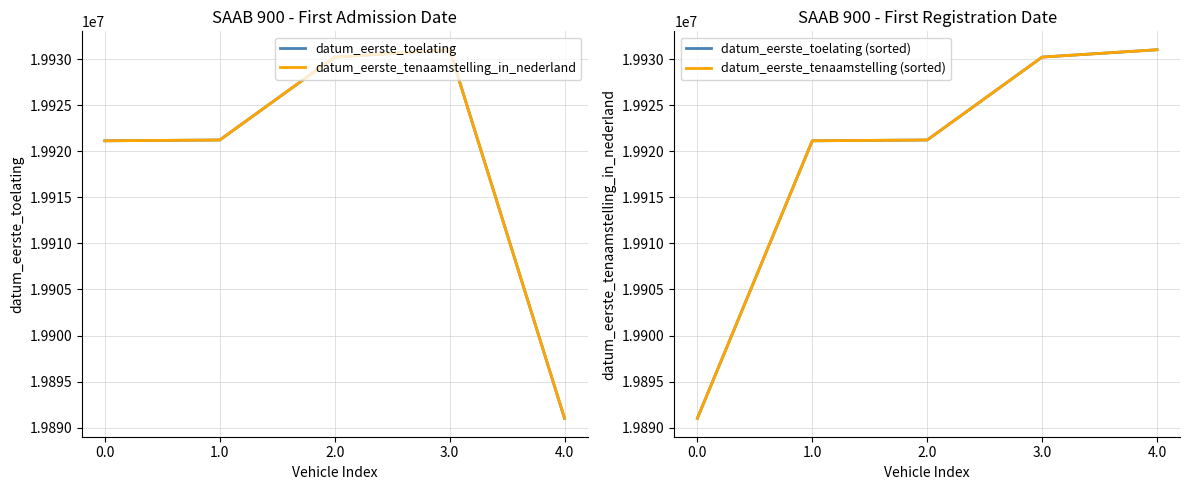

Which category has the highest value in the datum_eerste_tenaamstelling_in_nederland series?

3.0